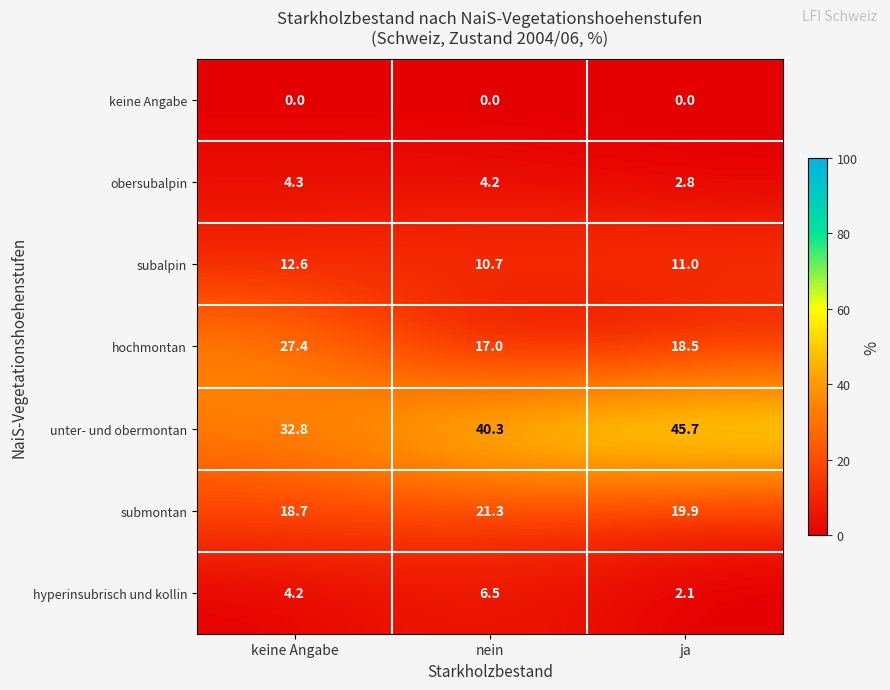

Reading right to left, transcribe all the data shown in this chart.

keine Angabe: ja=0.0	nein=0.0	keine Angabe=0.0
obersubalpin: ja=2.8	nein=4.2	keine Angabe=4.3
subalpin: ja=11.0	nein=10.7	keine Angabe=12.6
hochmontan: ja=18.5	nein=17.0	keine Angabe=27.4
unter- und obermontan: ja=45.7	nein=40.3	keine Angabe=32.8
submontan: ja=19.9	nein=21.3	keine Angabe=18.7
hyperinsubrisch und kollin: ja=2.1	nein=6.5	keine Angabe=4.2